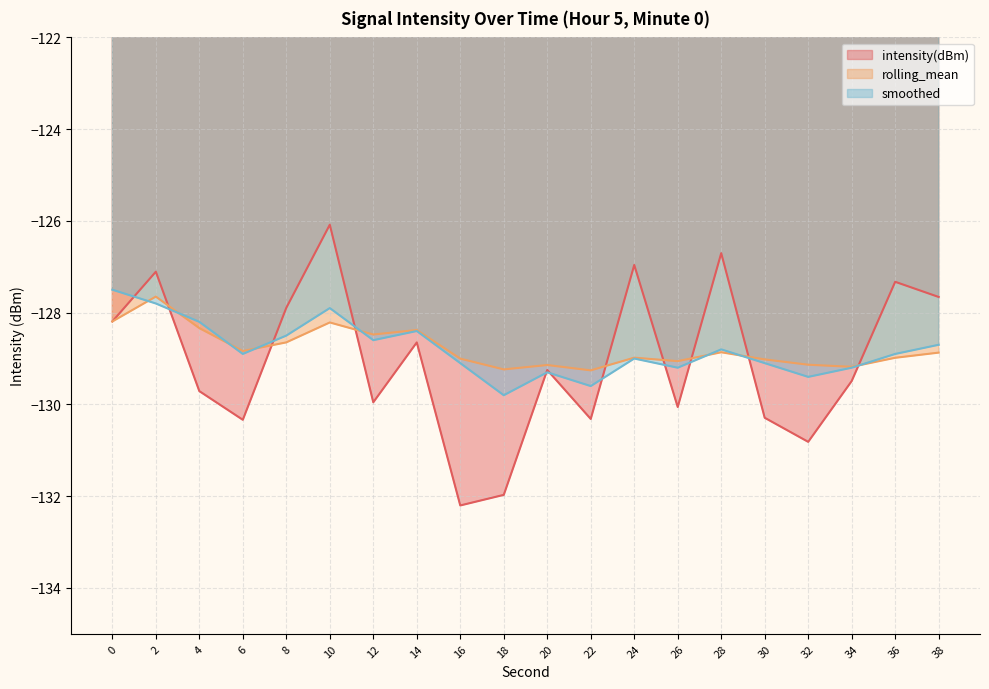

True or false: intensity(dBm) has a value of -209.0 at 30.

False